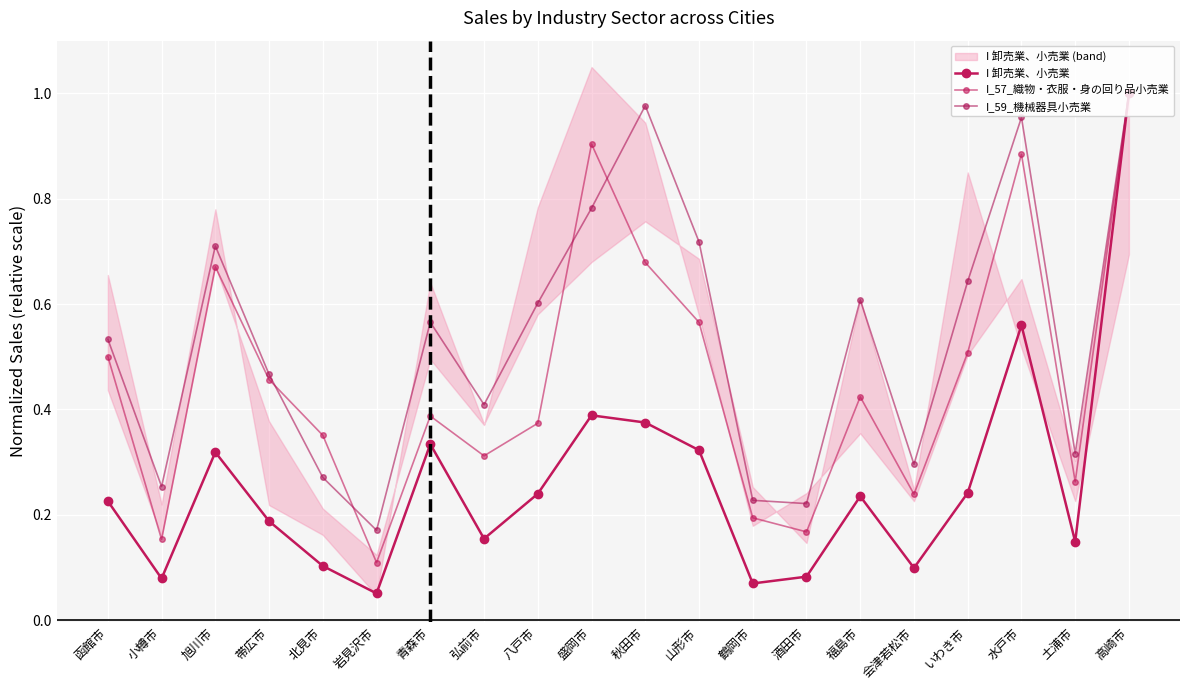

What is the minimum value for I_59_機械器具小売業?

0.2